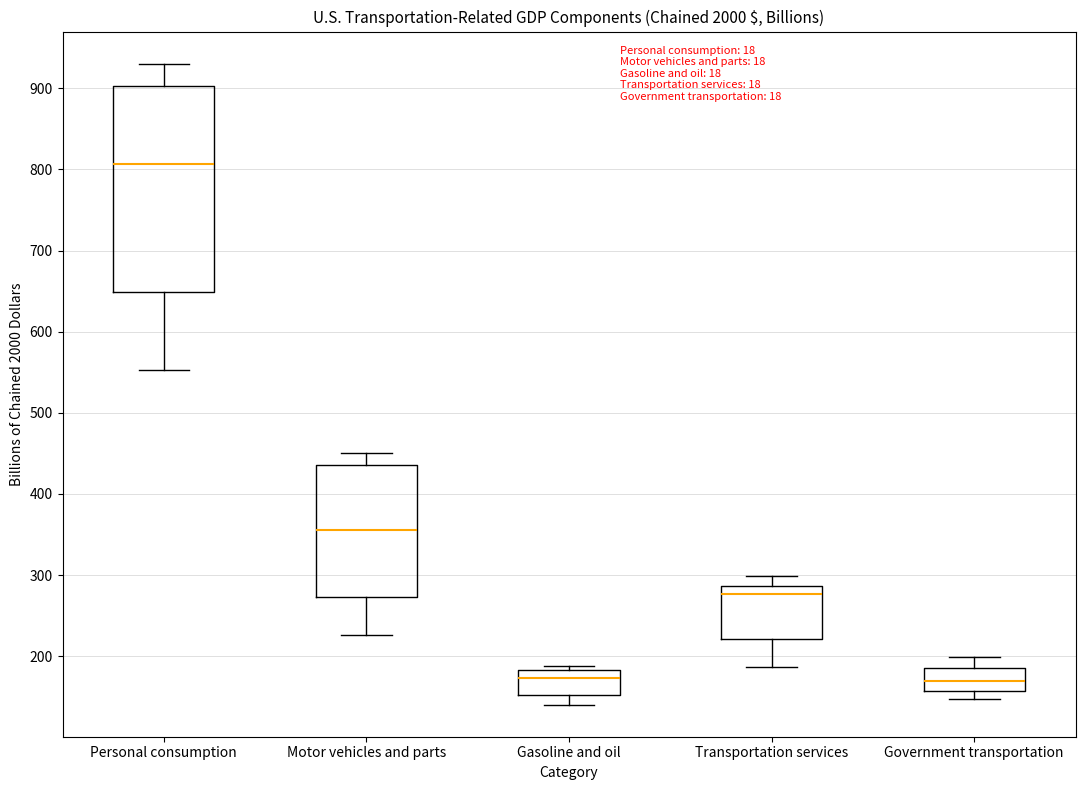

Comparing the boxes themselves (not the whiskers), which one is the tallest?

Personal consumption